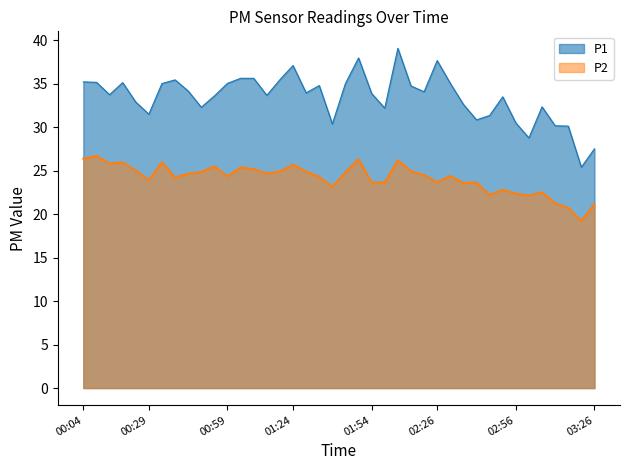

Reading left to right, what are all the values shown in this chart?

P1: 35.2	35.2	33.8	35.1	32.9	31.5	35.0	35.5	34.2	32.3	33.6	35.0	35.6	35.6	33.7	35.5	37.1	34.0	34.8	30.4	35.0	38.0	33.9	32.2	39.1	34.8	34.1	37.7	35.0	32.6	30.9	31.4	33.5	30.5	28.8	32.4	30.2	30.1	25.4	27.5
P2: 26.4	26.7	25.8	25.9	25.0	23.9	26.0	24.2	24.7	24.9	25.5	24.3	25.4	25.2	24.7	24.9	25.7	24.9	24.3	23.1	24.8	26.3	23.6	23.7	26.2	24.9	24.5	23.7	24.4	23.6	23.6	22.2	22.8	22.4	22.1	22.5	21.2	20.7	19.2	21.1